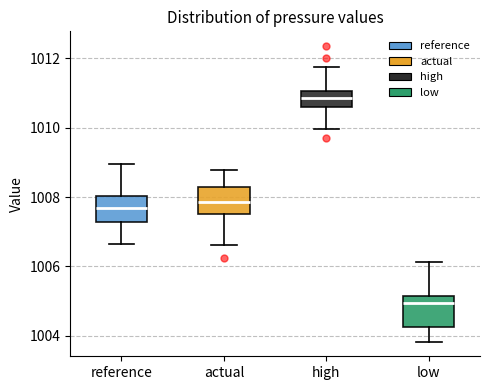

Reading left to right, transcribe this box plot: for each box, give where its median line is, the range the box spans, and where its two whiskers end, as read against the y-axis. The values are not printed on the chart, so give them approximately, as read against the axis.

reference: median 1007.6, box 1007.2 to 1008.0, whiskers 1006.6 to 1009.0
actual: median 1007.8, box 1007.6 to 1008.2, whiskers 1006.6 to 1008.8
high: median 1010.8, box 1010.6 to 1011.0, whiskers 1010.0 to 1011.8
low: median 1005.0, box 1004.2 to 1005.2, whiskers 1003.8 to 1006.2